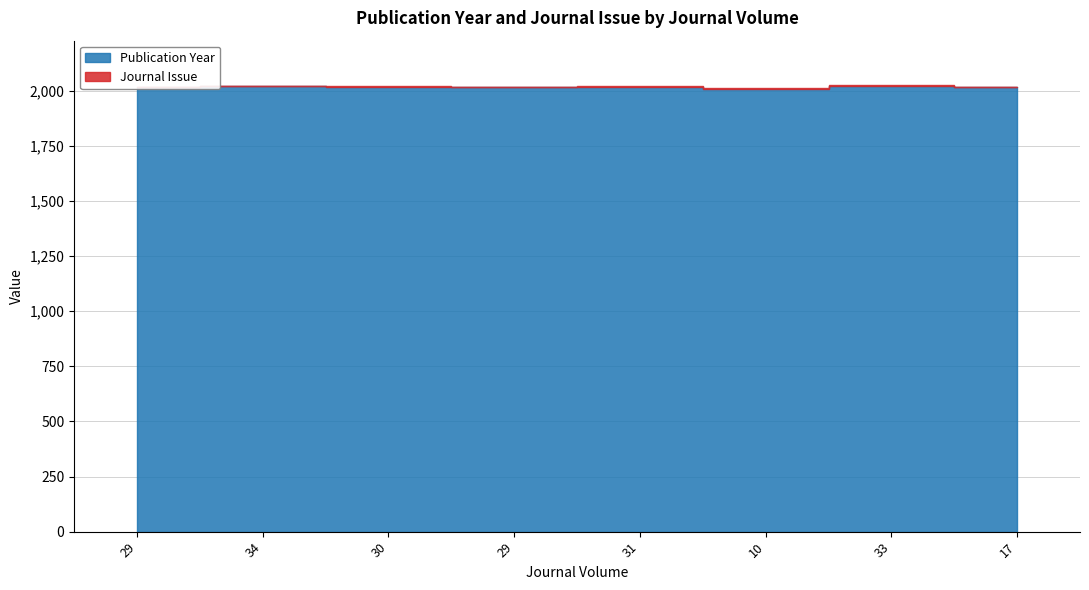

Rank the categories by Publication Year value from highest to lowest.

34, 33, 31, 30, 29, 29, 17, 10